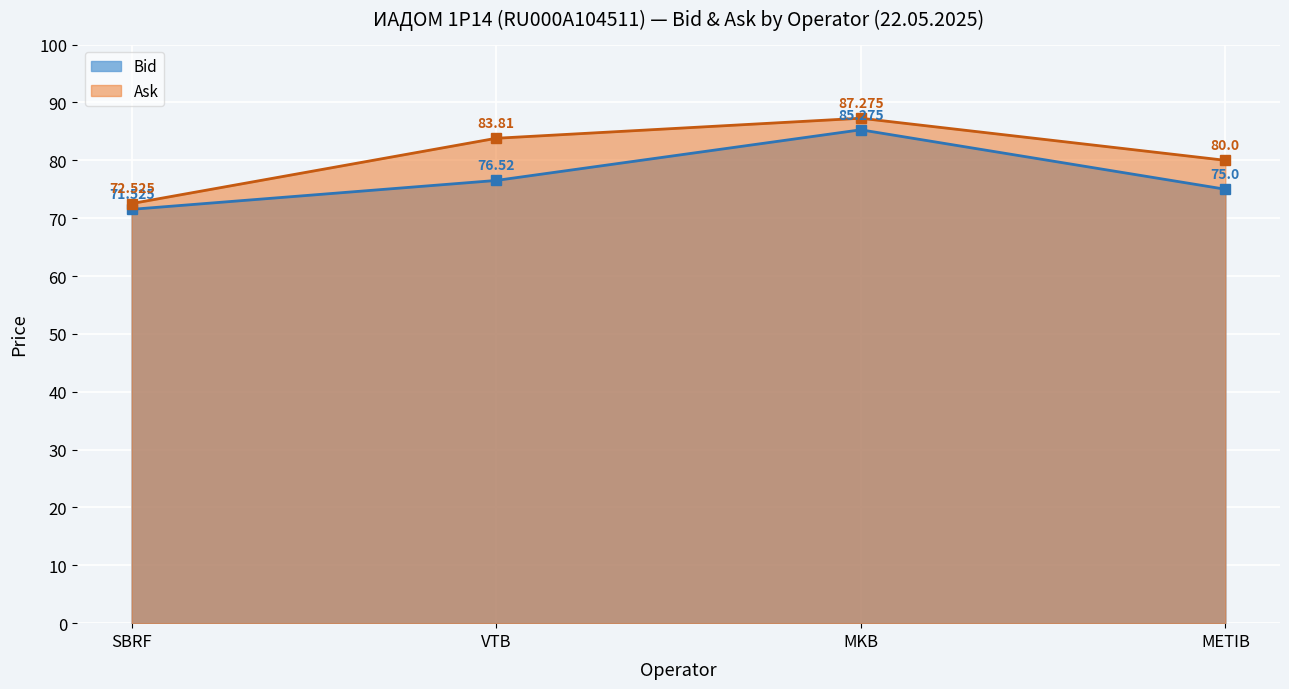

What is the average value of the Ask series?

80.9